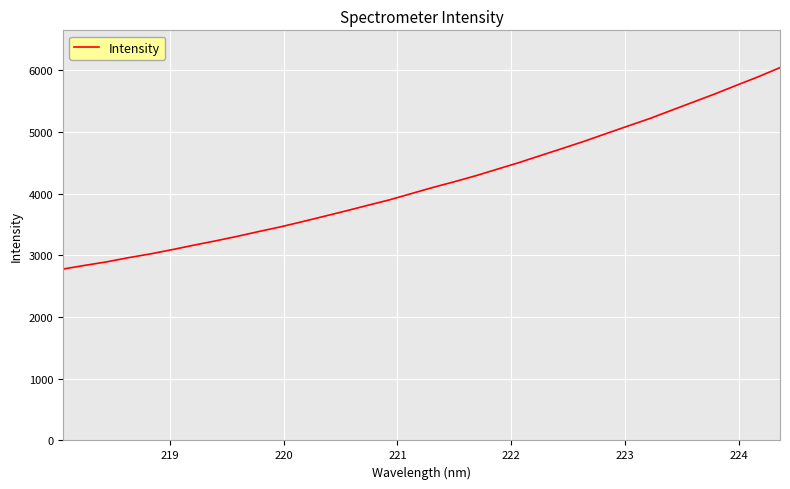

What is the minimum value shown in the chart?

2777.5